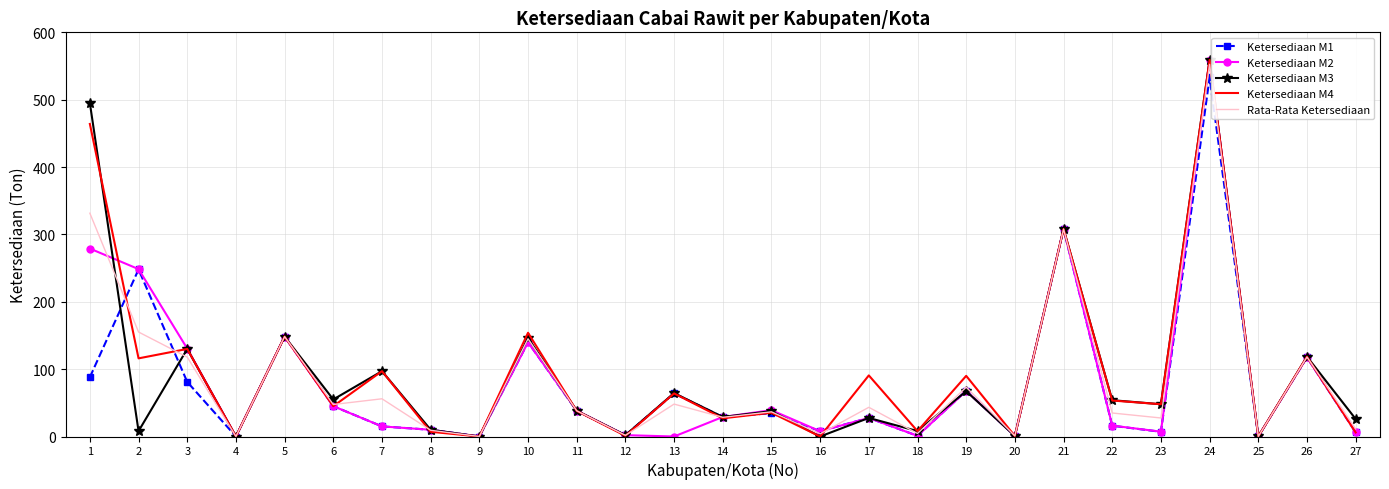

How many interior local valleys does the Ketersediaan M3 series have?

11